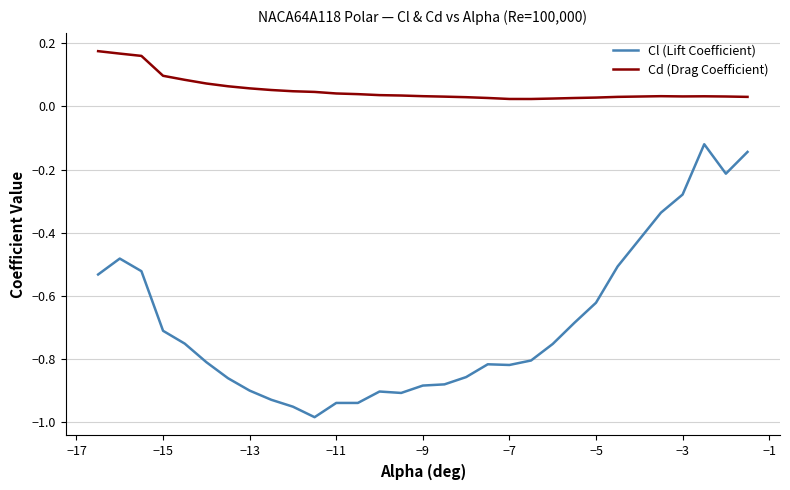

Which series has the widest spread of values?

Cl (Lift Coefficient)